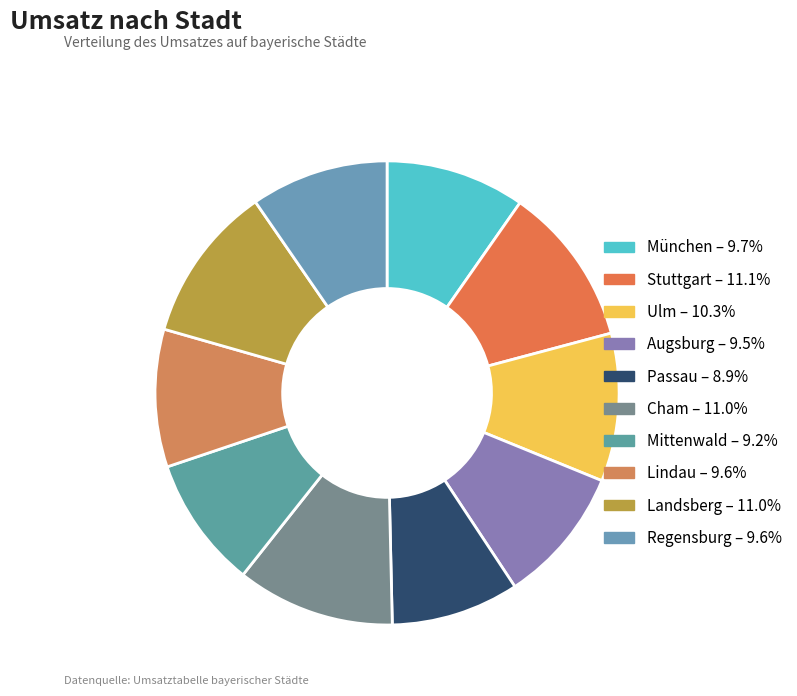

Combined, do Regensburg and München account for over 50%?

No